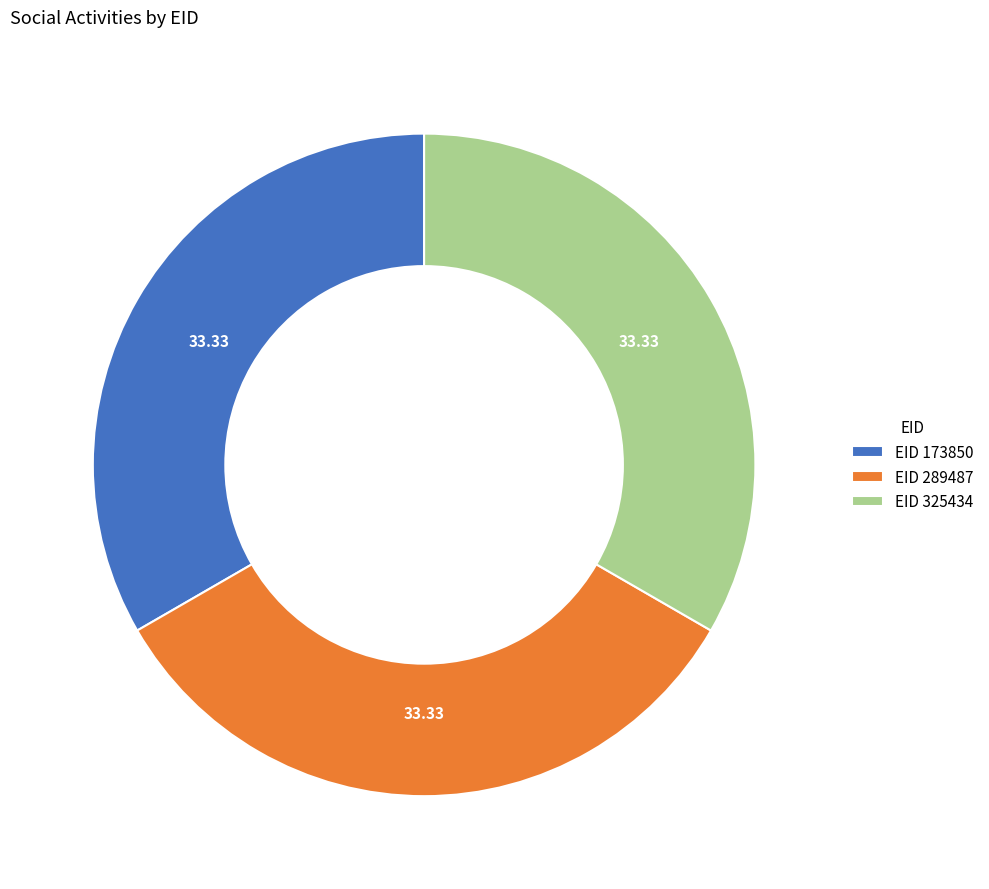

What is the ratio of the value at EID 173850 to the value at EID 325434?

1.0